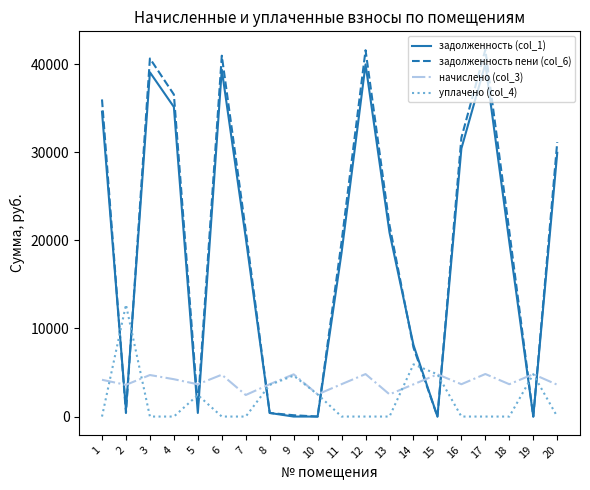

Which series has the widest spread of values?

задолженность пени (col_6)